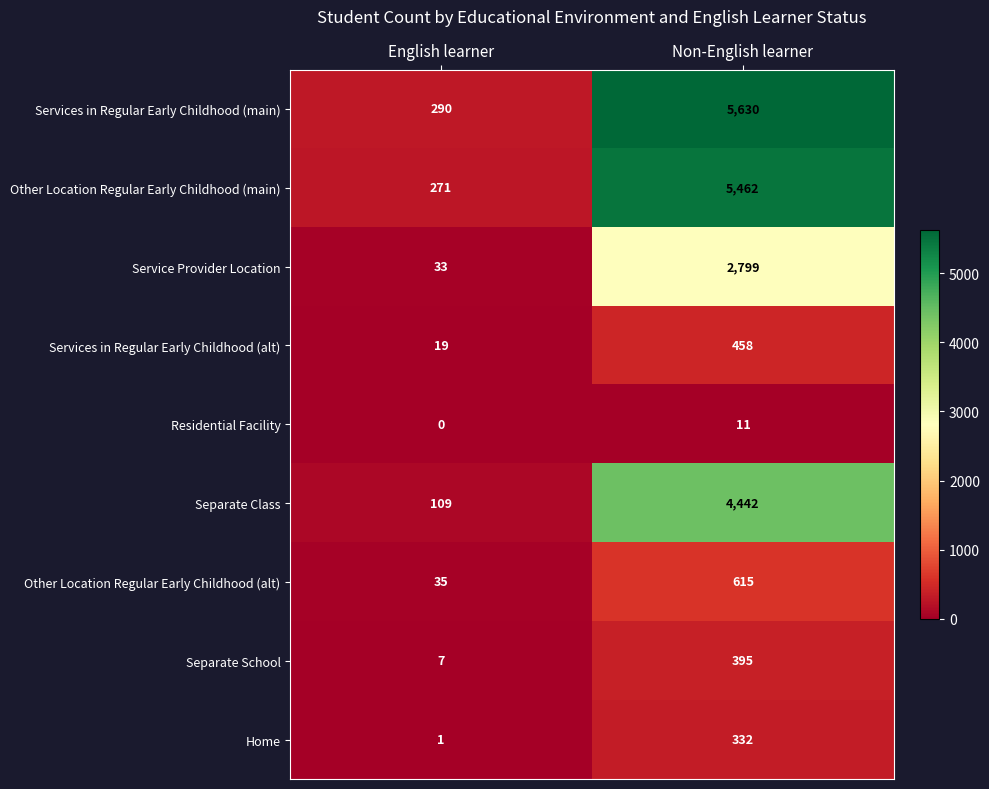

Is it true that Other Location Regular Early Childhood (main) equals 8058 at Non-English learner?

False